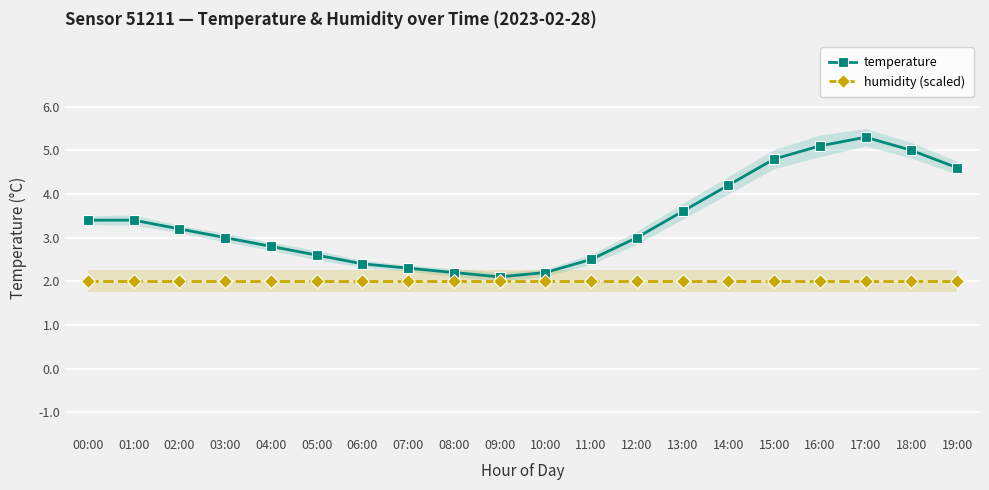

Reading left to right, extract all data points from this chart.

temperature: 00:00=3.4	01:00=3.4	02:00=3.2	03:00=3.0	04:00=2.8	05:00=2.6	06:00=2.4	07:00=2.3	08:00=2.2	09:00=2.1	10:00=2.2	11:00=2.5	12:00=3.0	13:00=3.6	14:00=4.2	15:00=4.8	16:00=5.1	17:00=5.3	18:00=5.0	19:00=4.6
humidity (scaled): 00:00=2.0	01:00=2.0	02:00=2.0	03:00=2.0	04:00=2.0	05:00=2.0	06:00=2.0	07:00=2.0	08:00=2.0	09:00=2.0	10:00=2.0	11:00=2.0	12:00=2.0	13:00=2.0	14:00=2.0	15:00=2.0	16:00=2.0	17:00=2.0	18:00=2.0	19:00=2.0